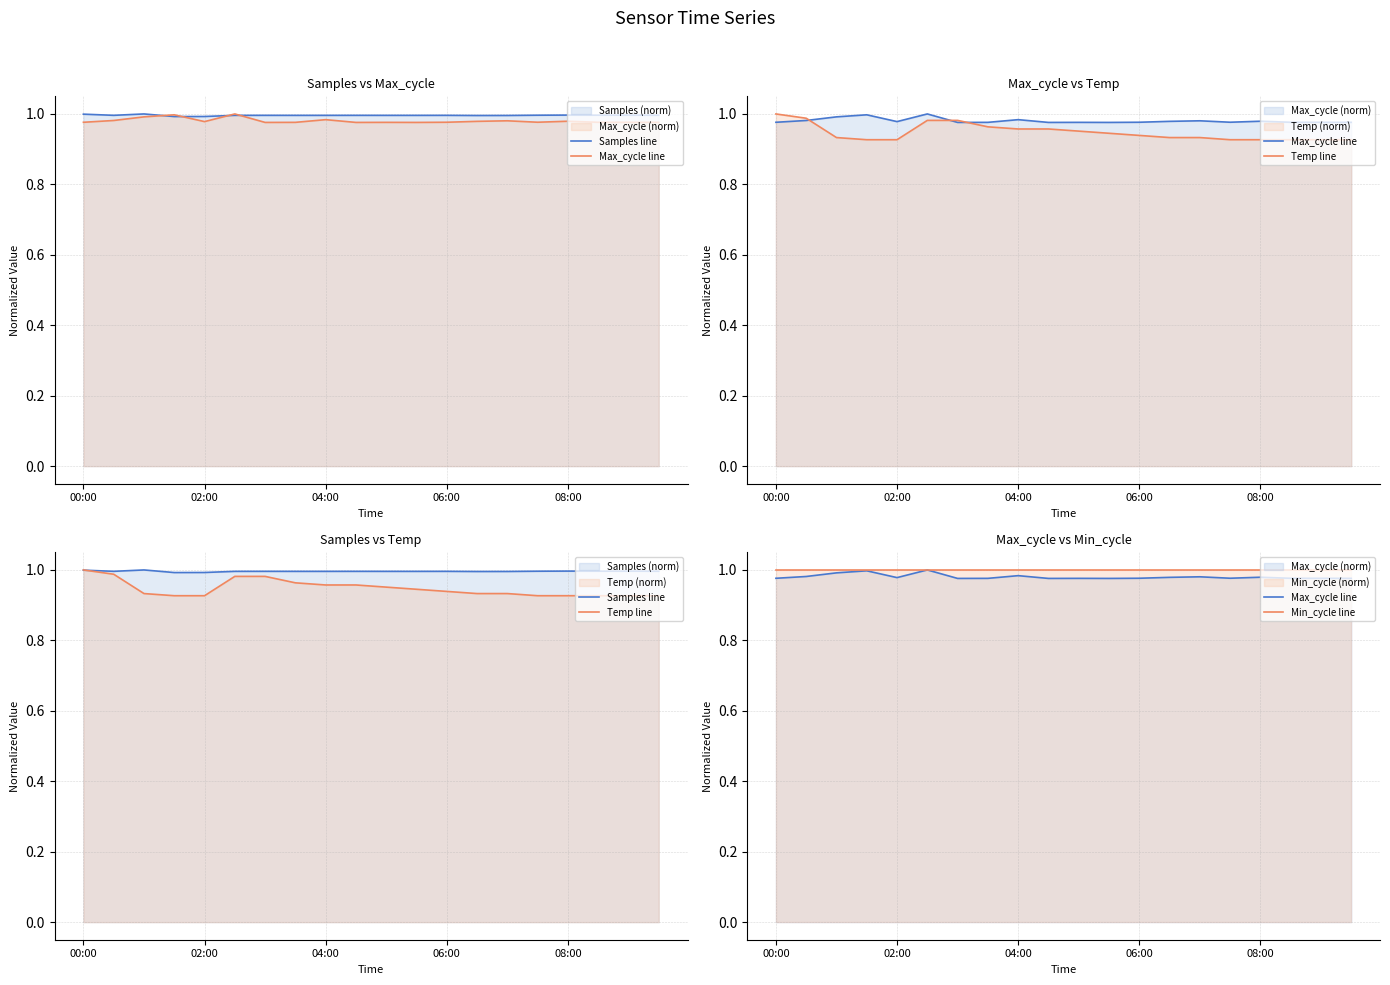

Count the Temp line values in the range 0 to 1.

20